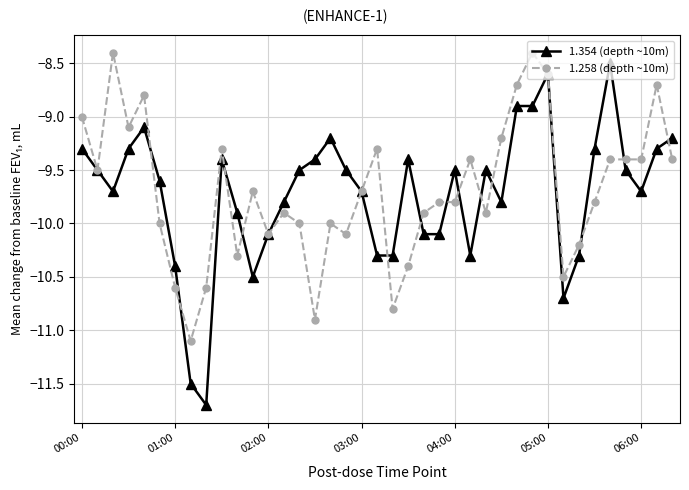

What is the value of the 1.258 (depth ~10m) point at the 33rd from the left?

-10.2